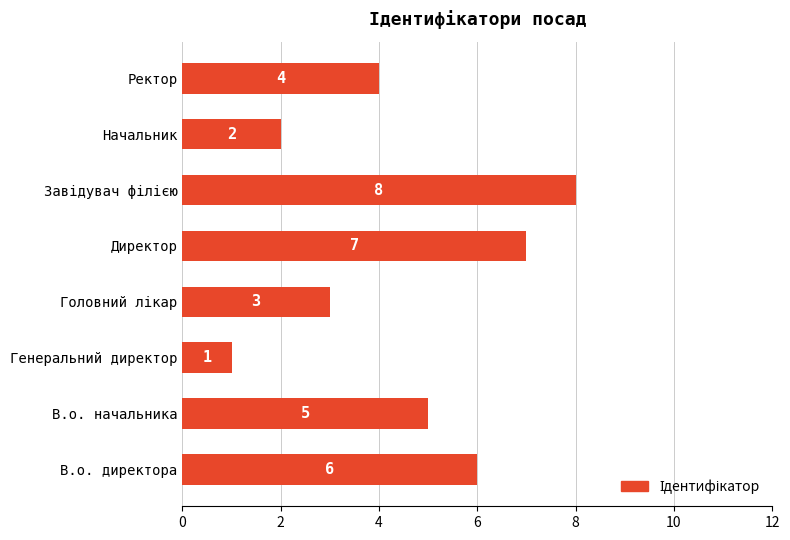

Reading bottom to top, transcribe all the data shown in this chart.

6	5	1	3	7	8	2	4